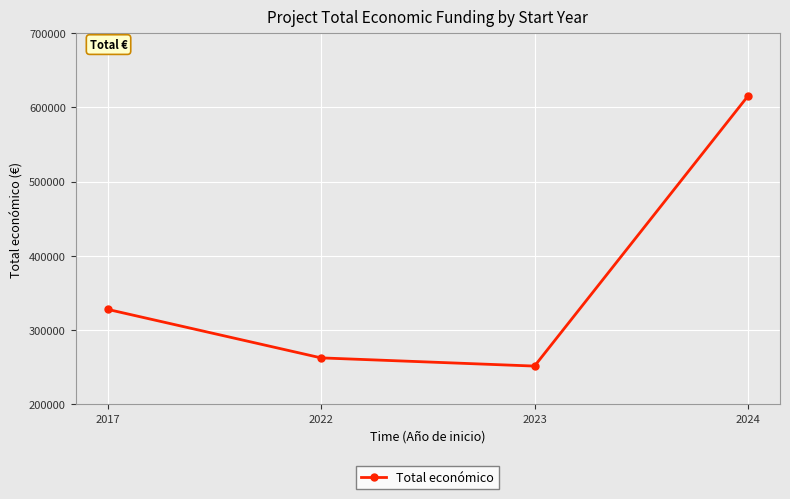

List the labels in order of value, smallest first.

2023, 2022, 2017, 2024